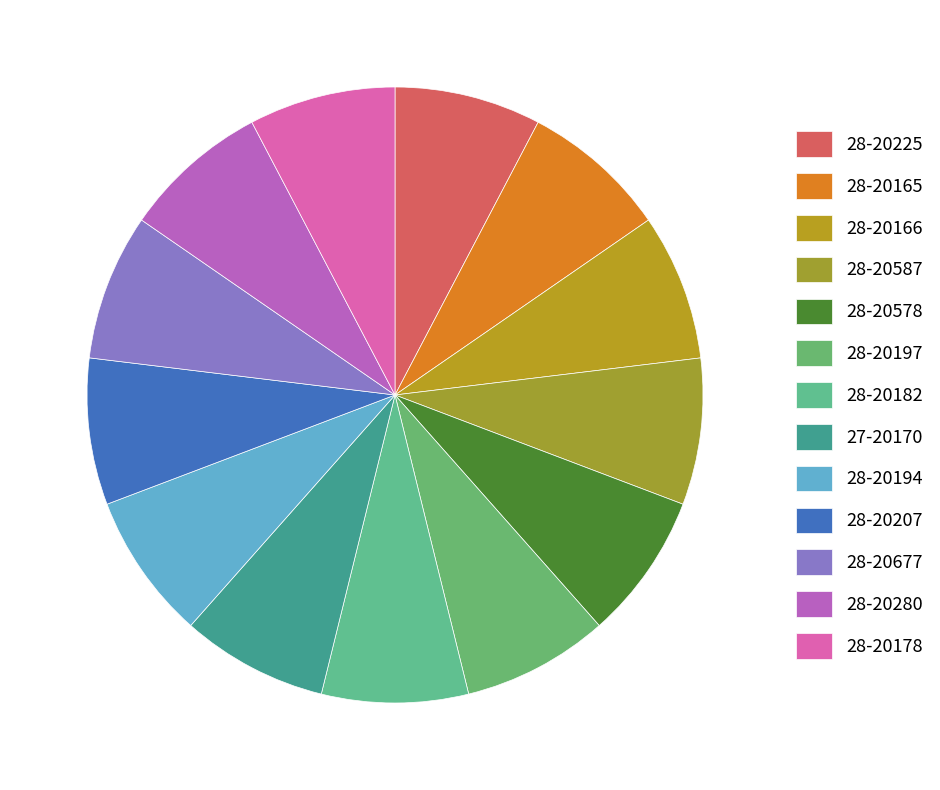

What is the smallest slice in the pie chart?

28-20677